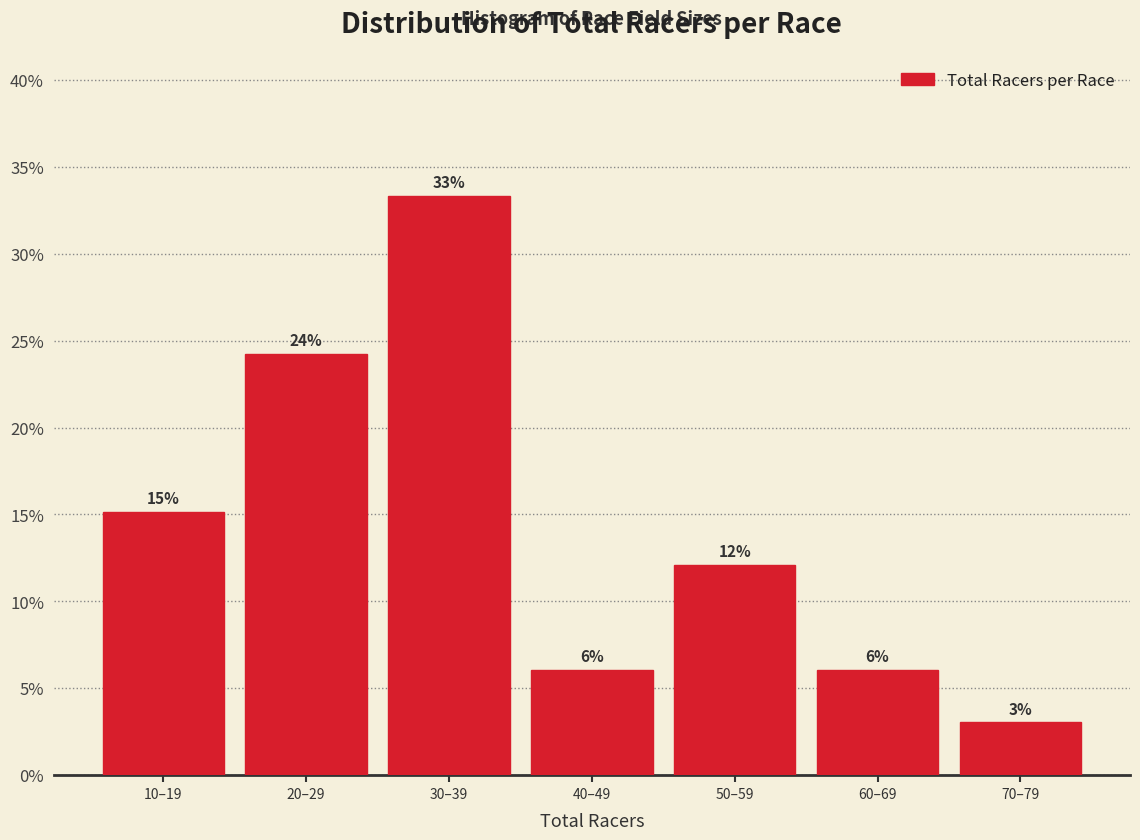

How many bars are there in total?

7